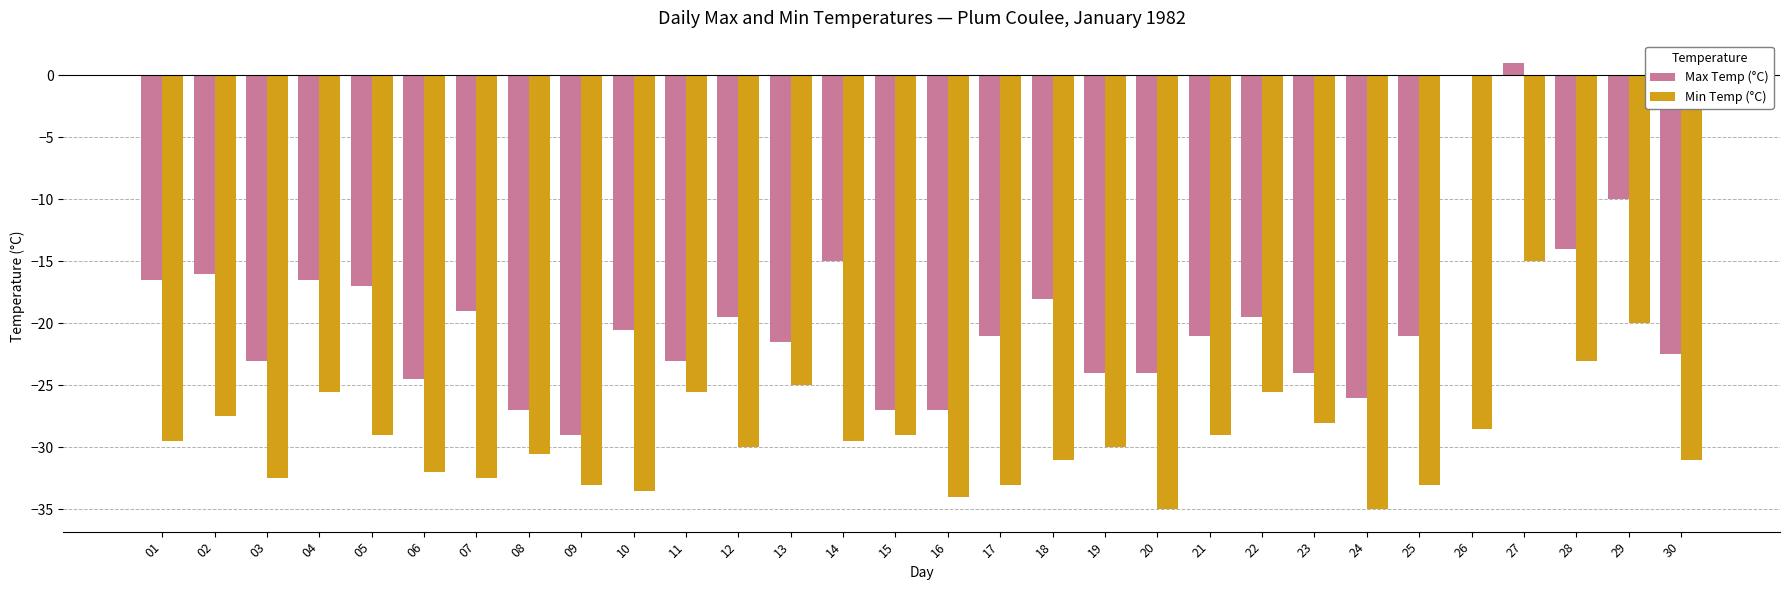

How many groups of bars are there?

30